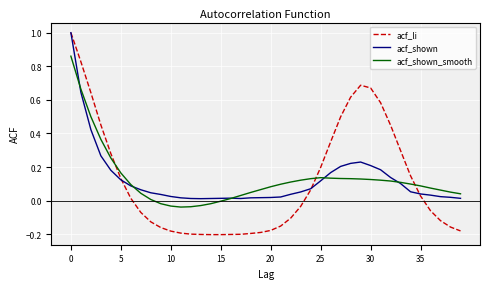

How many series are shown in this chart?

3